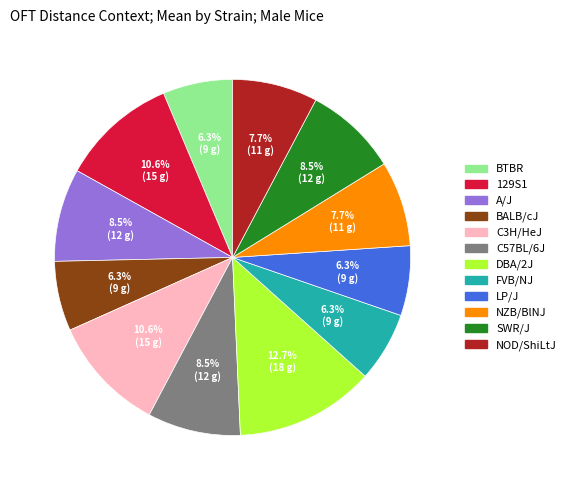

To the nearest percent, what is the average slice percentage?

8%